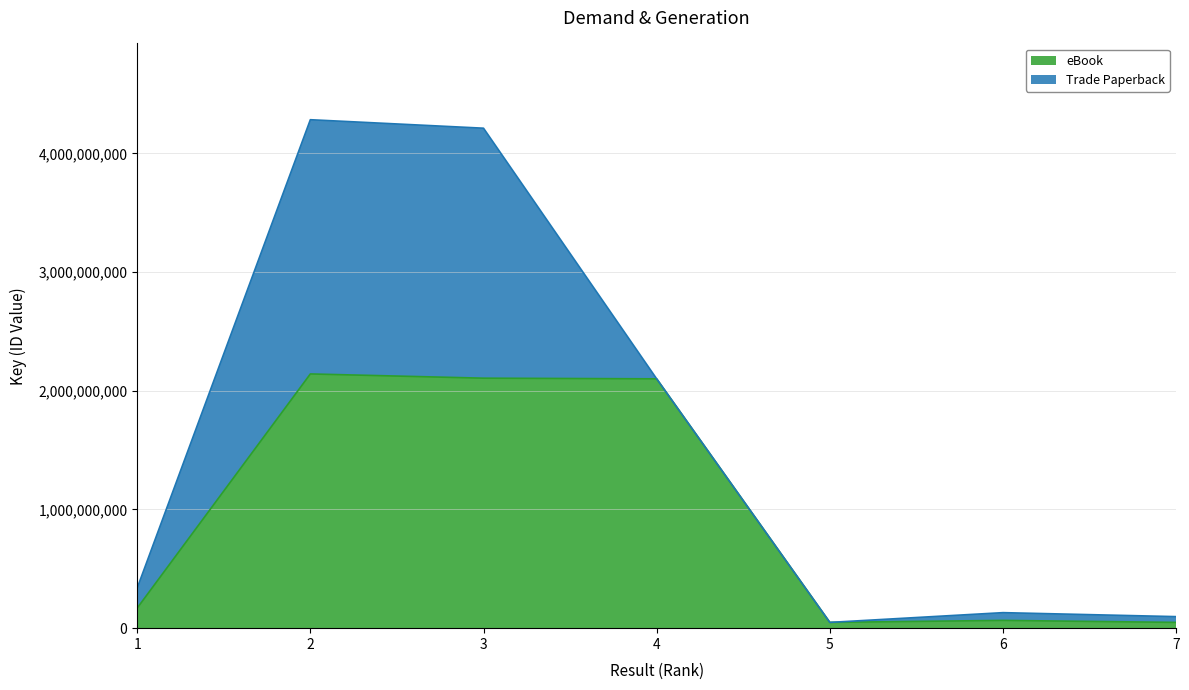

At which category does the chart reach its peak across all series?

2